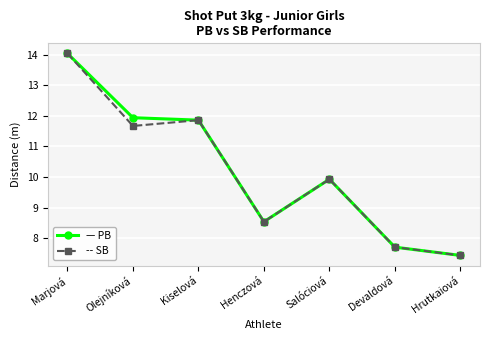

Count the number of categories in the chart.

7